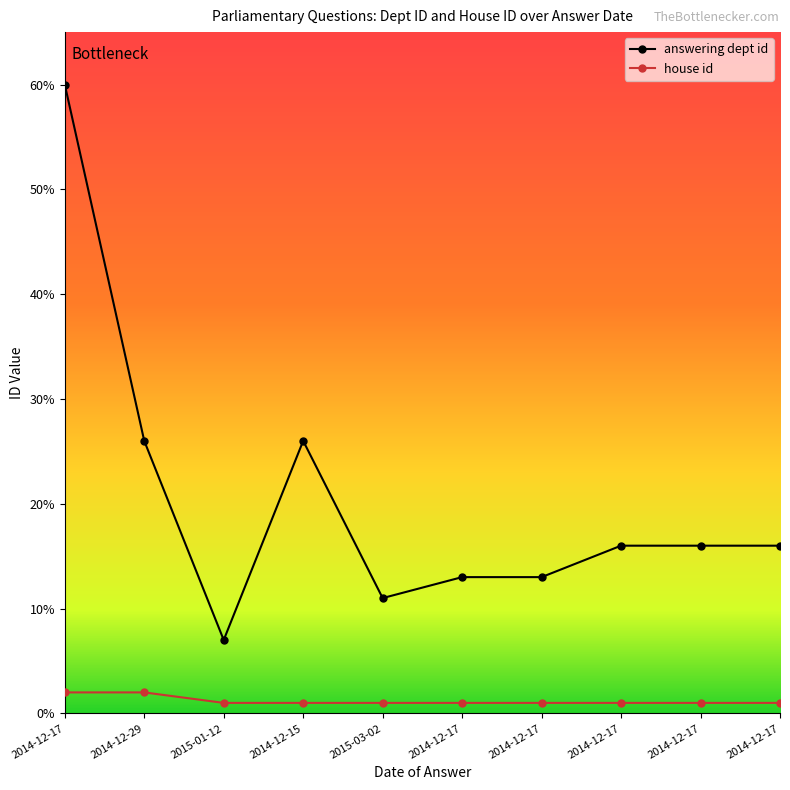

How many lines are shown in the chart?

2